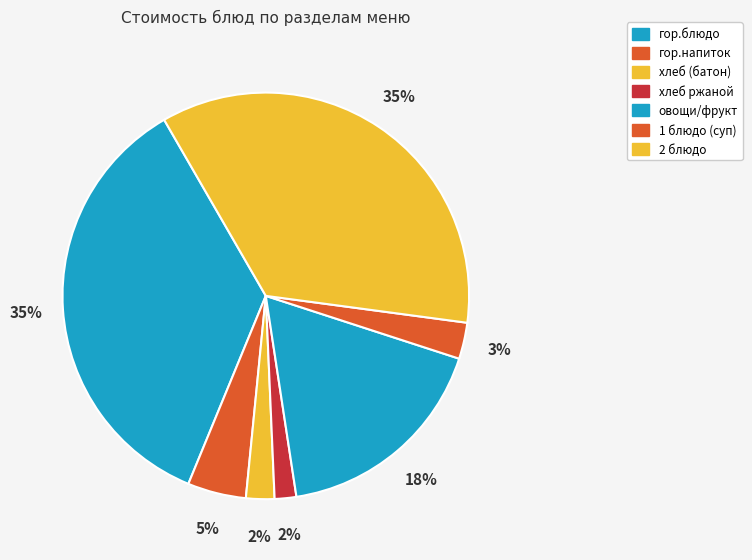

Is there any slice that represents more than half of the pie?

No